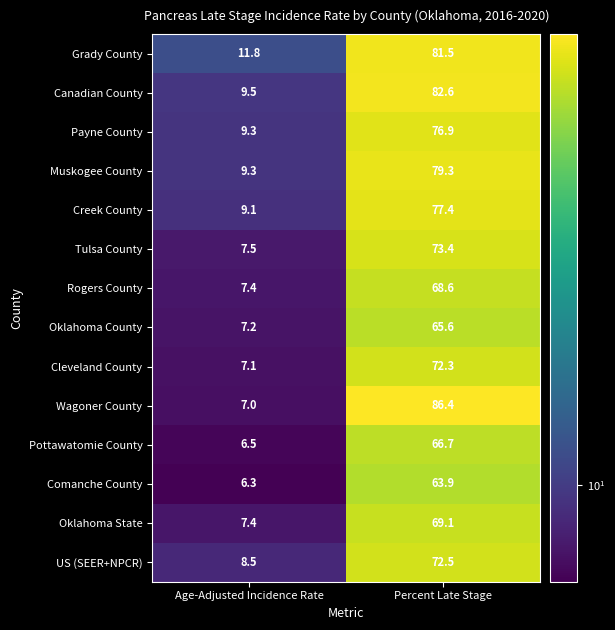

Where does the Wagoner County series first go above 86?

Percent Late Stage